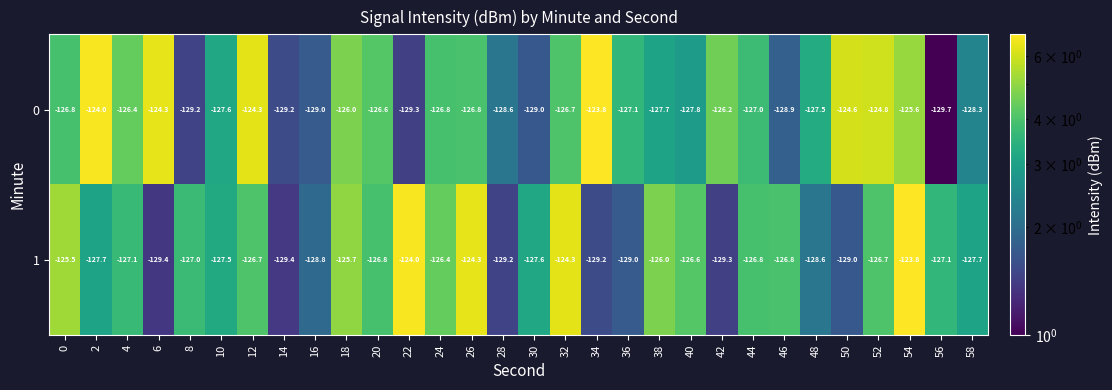

At 38, list the series in order from smallest to largest.

0, 1